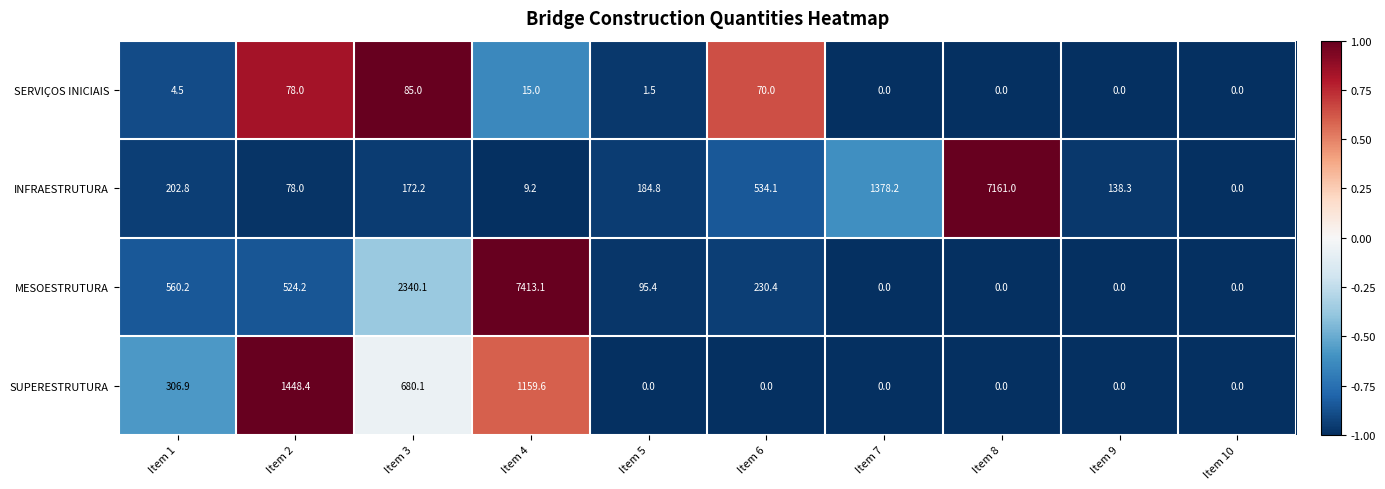

How many data points in INFRAESTRUTURA are less than 184?

5